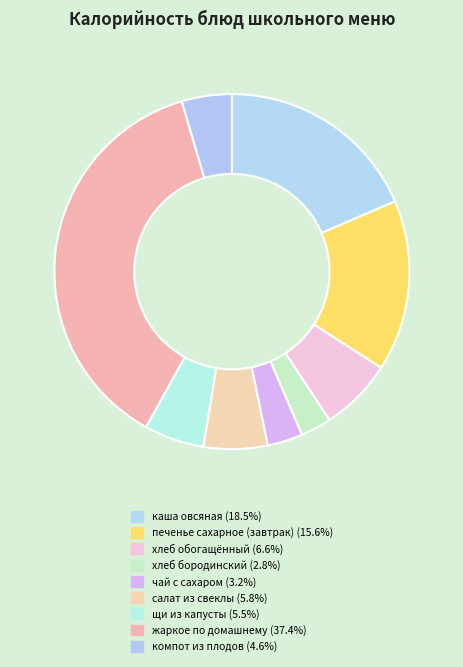

Count the number of slices in the pie.

9